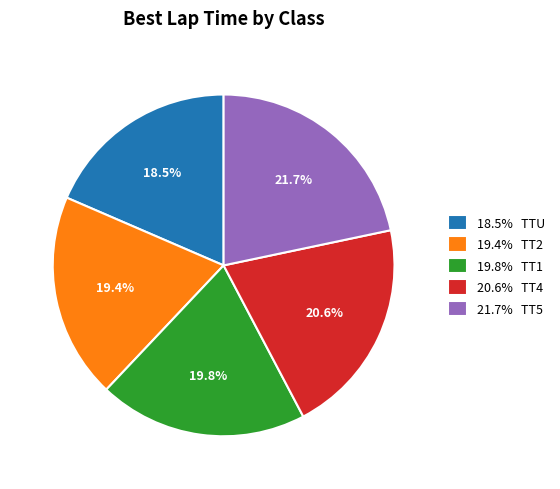

To the nearest percent, what is the difference between the largest and smallest slice percentages?

3%